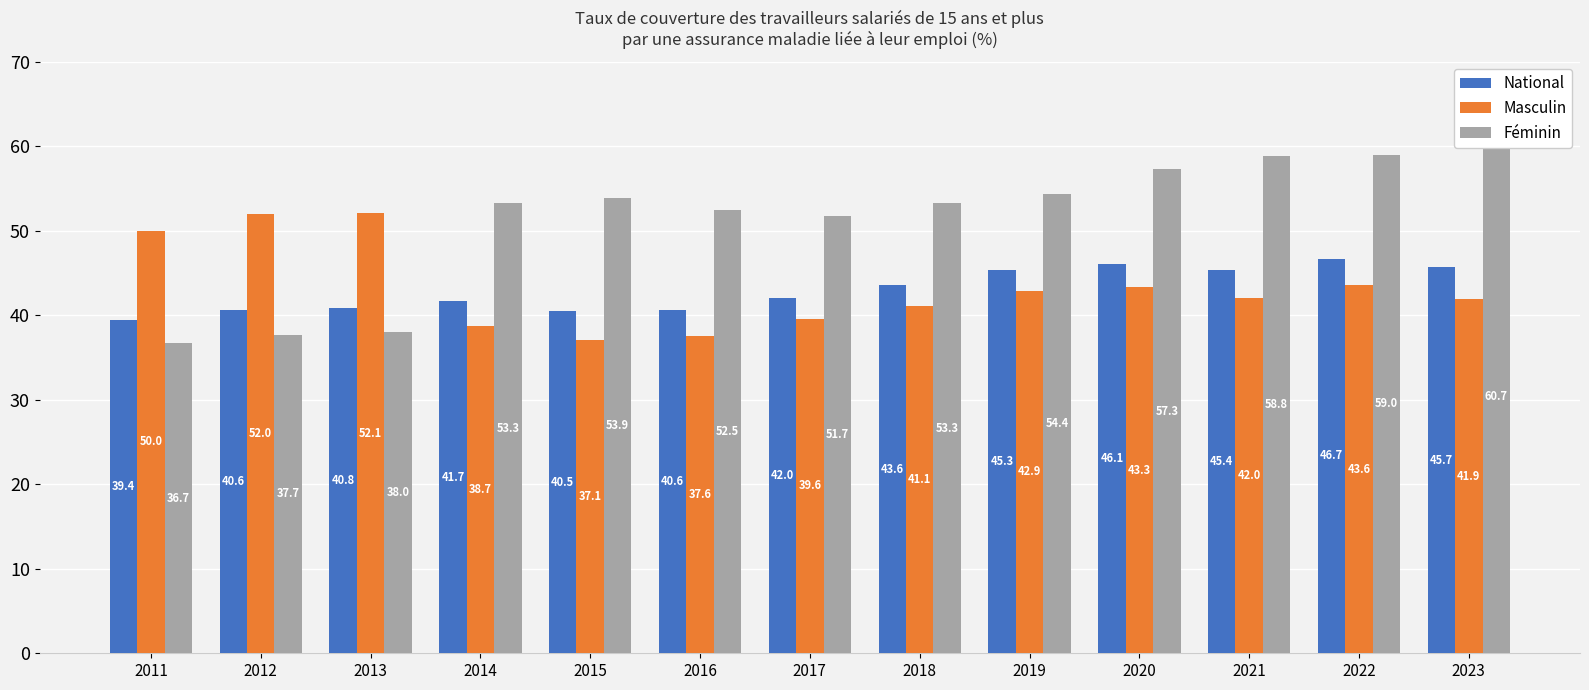

How many bars are there in each group?

3